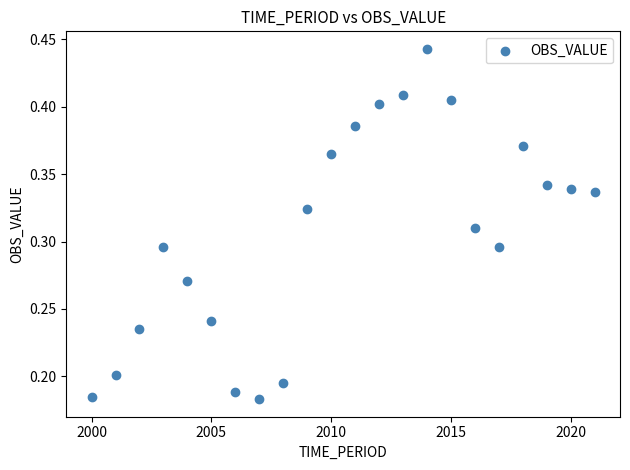

What is the range of X values (max minus min)?

21.0